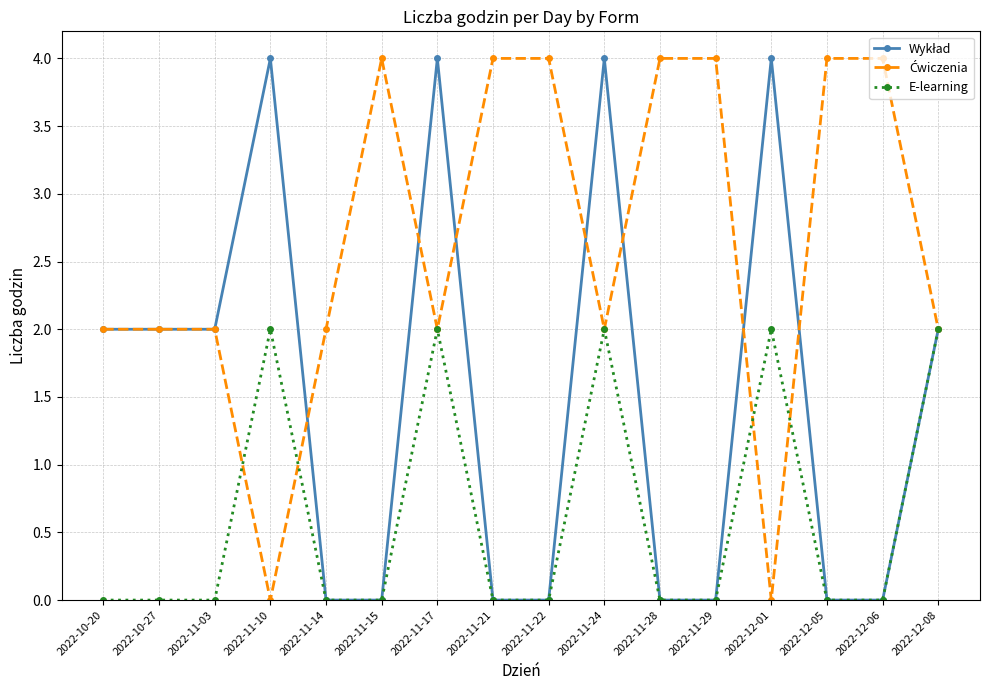

What is the maximum value shown in the chart?

4